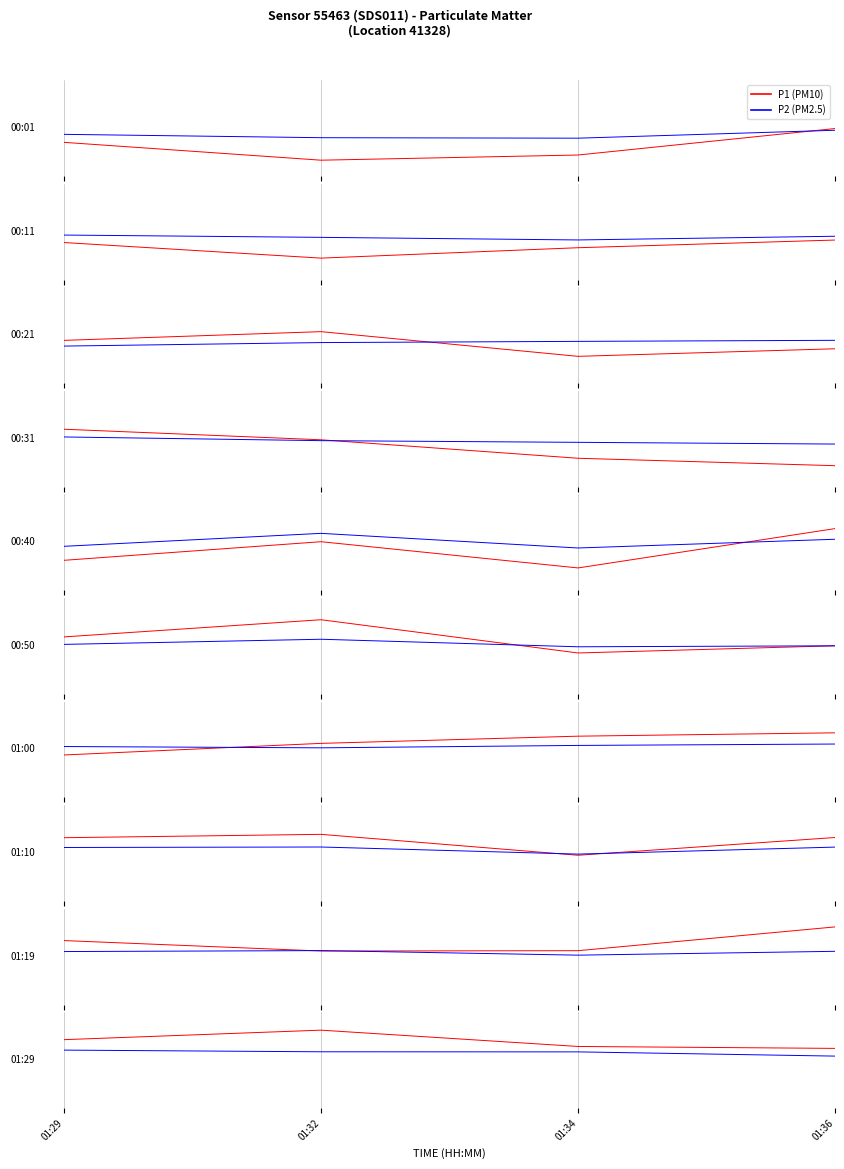

What is the value of the P2 point at the 3rd from the left?

0.3